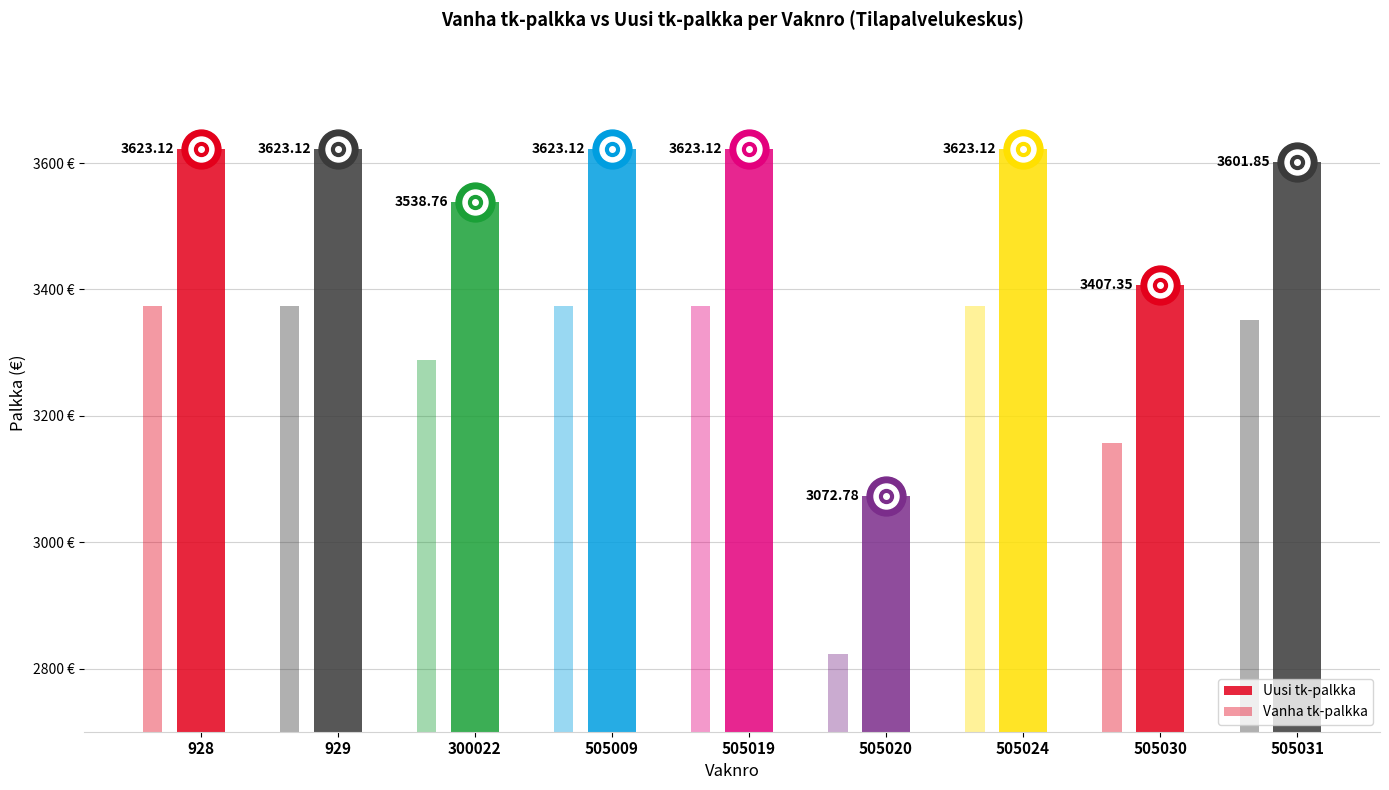

List the series in order of their peak value, highest first.

Uusi tk-palkka, Vanha tk-palkka